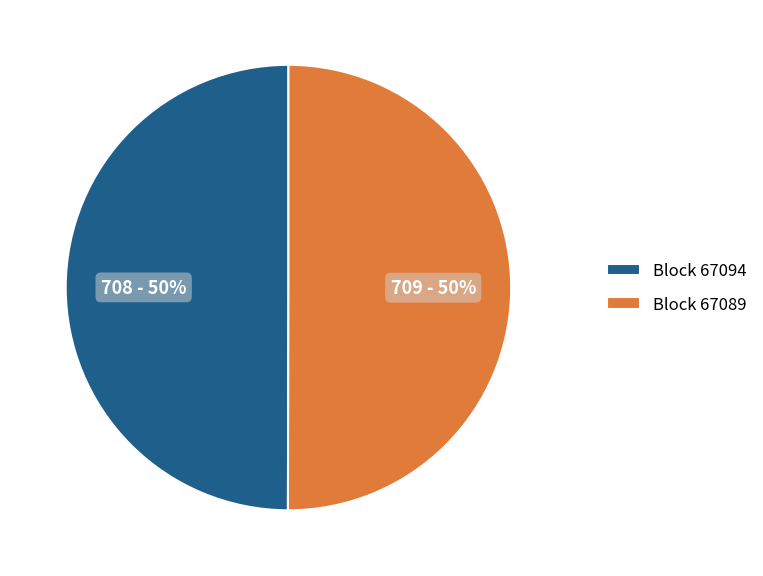

How many slices are in this pie chart?

2